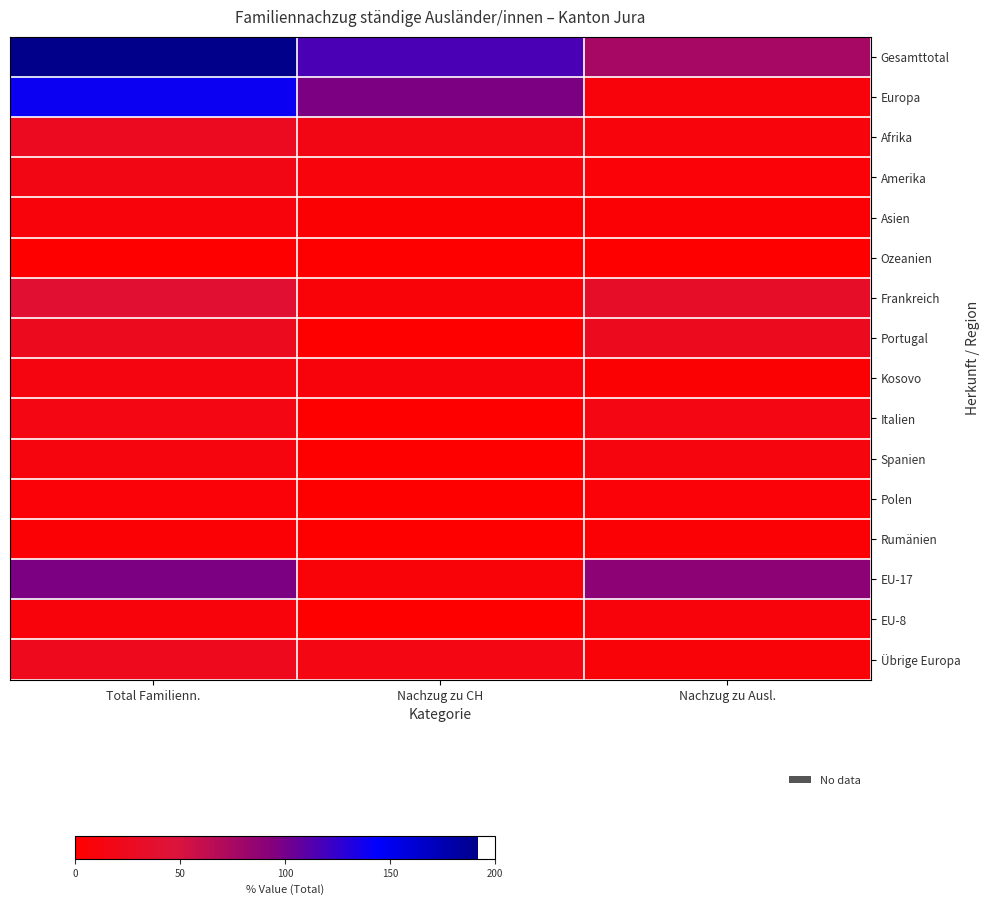

Which category has the highest value across all series?

Total Familienn.